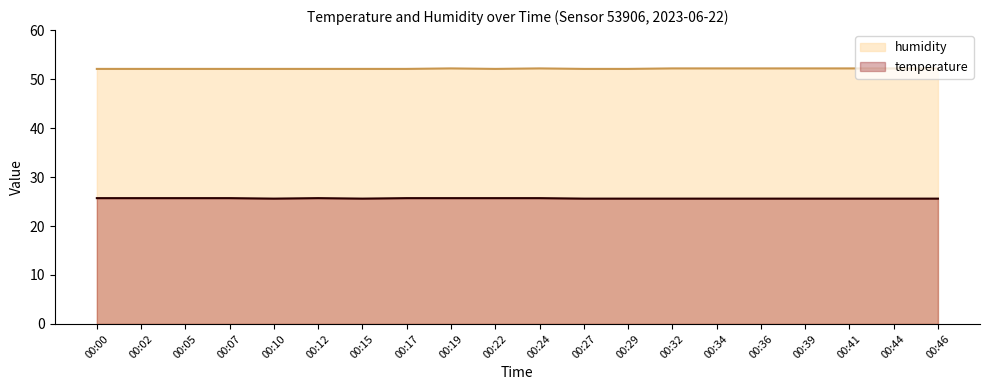

True or false: humidity has more than 0 points higher than both neighbors.

True